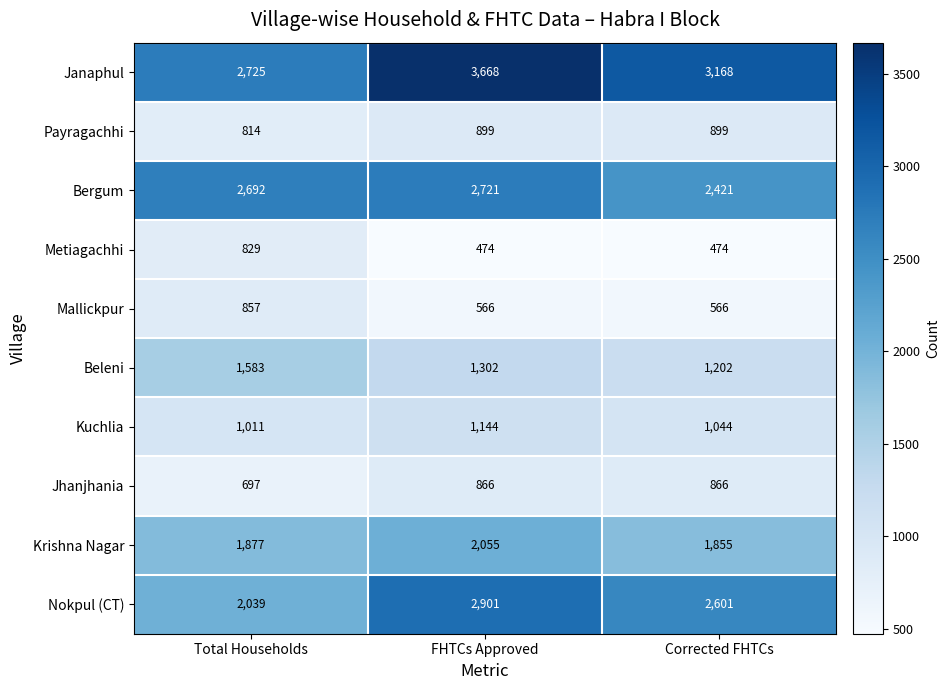

True or false: Janaphul has a value of 4900 at Total Households.

False